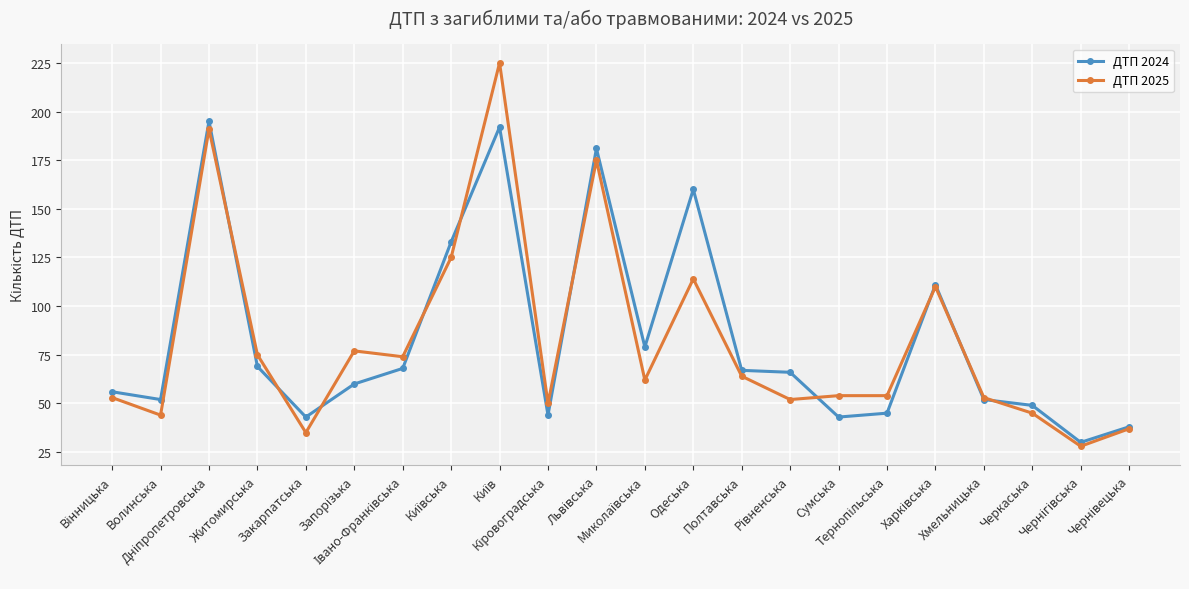

What is the smallest value displayed?

28